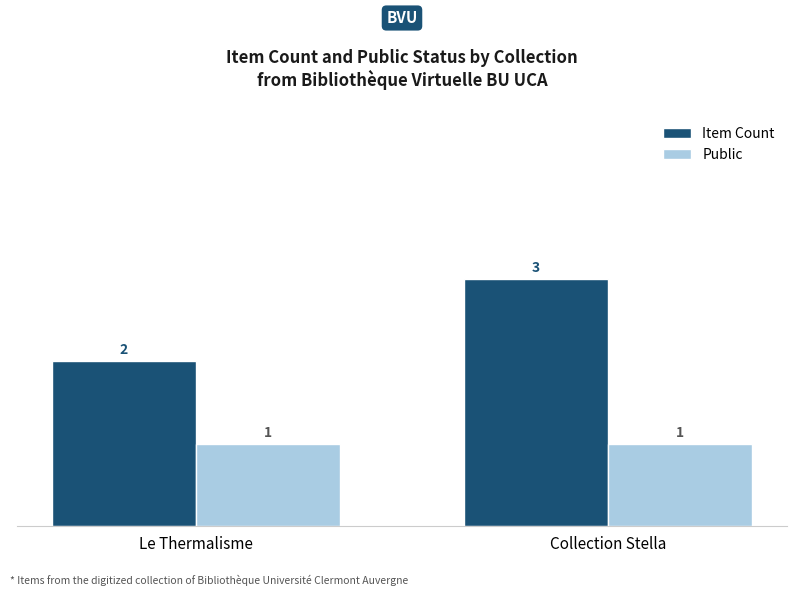

Are the bars horizontal?

No